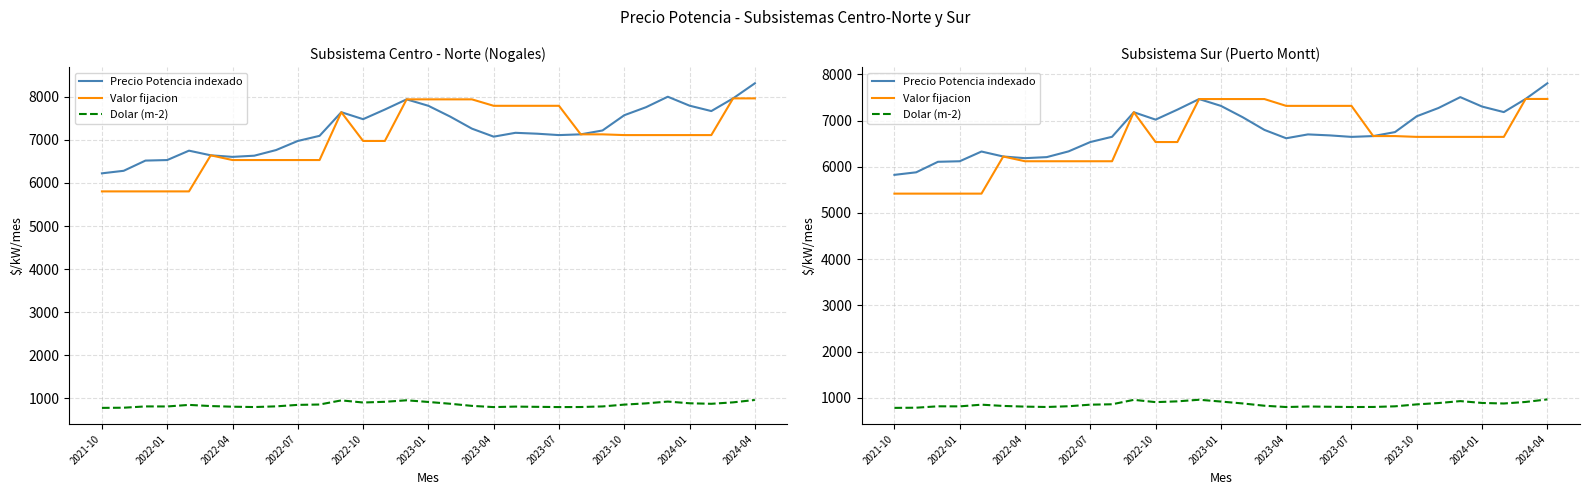

True or false: Valor fijacion and Dolar (m-2) cross at least once.

False